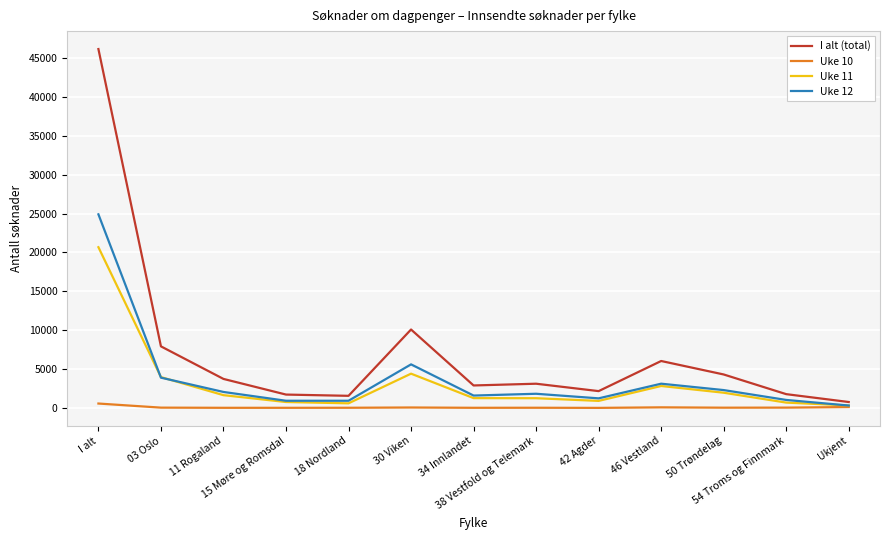

What is the maximum value shown in the chart?

46157